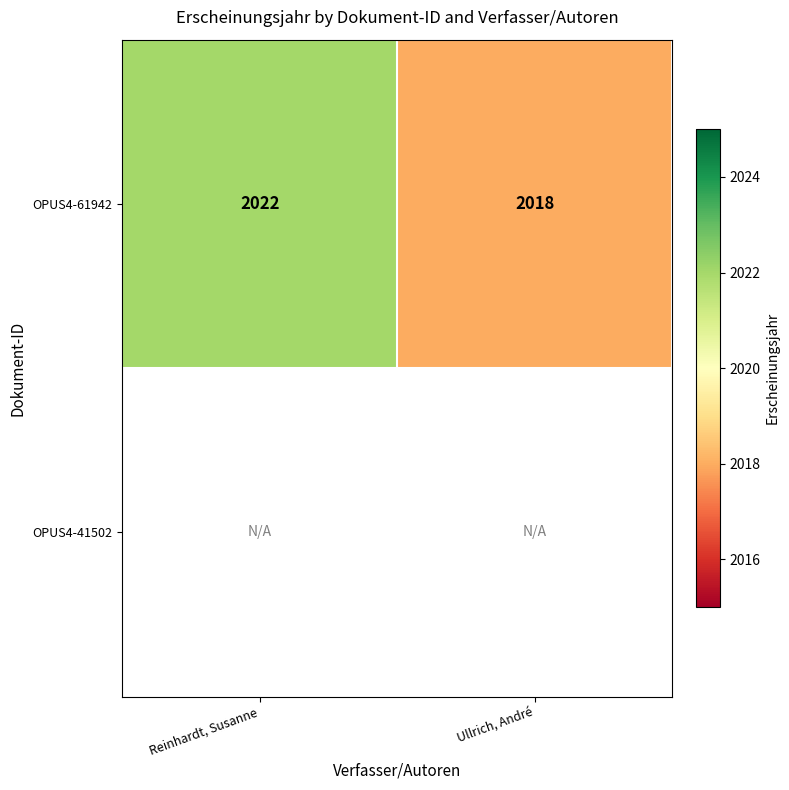

The OPUS4-61942 series shows 2022 at Reinhardt, Susanne. True or false?

True